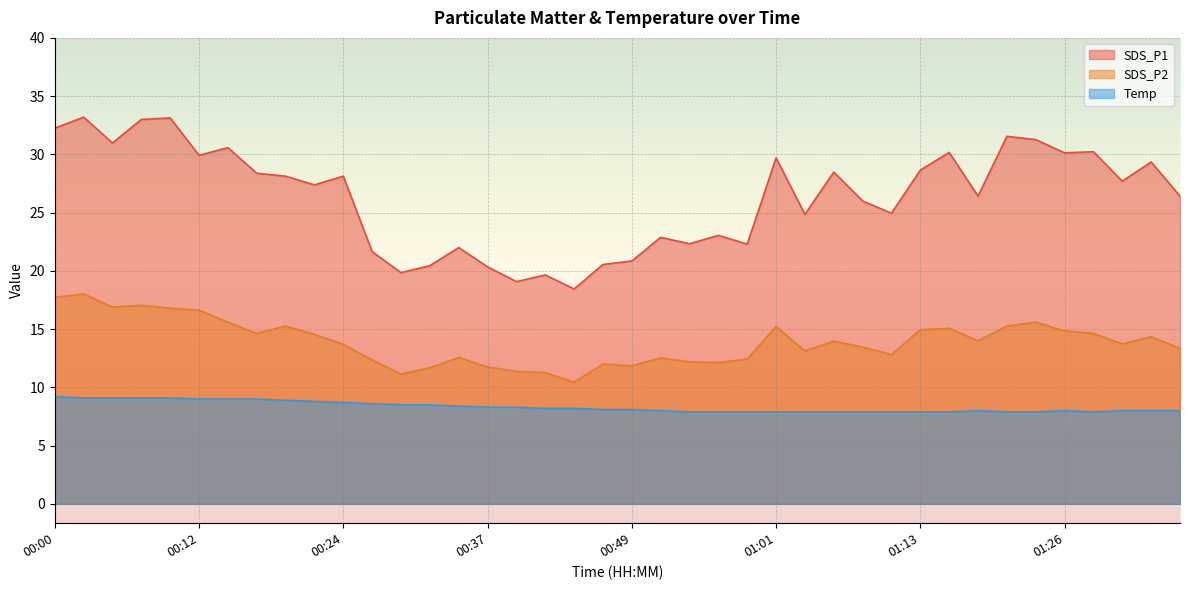

What is the lowest value of the Temp series?

7.9